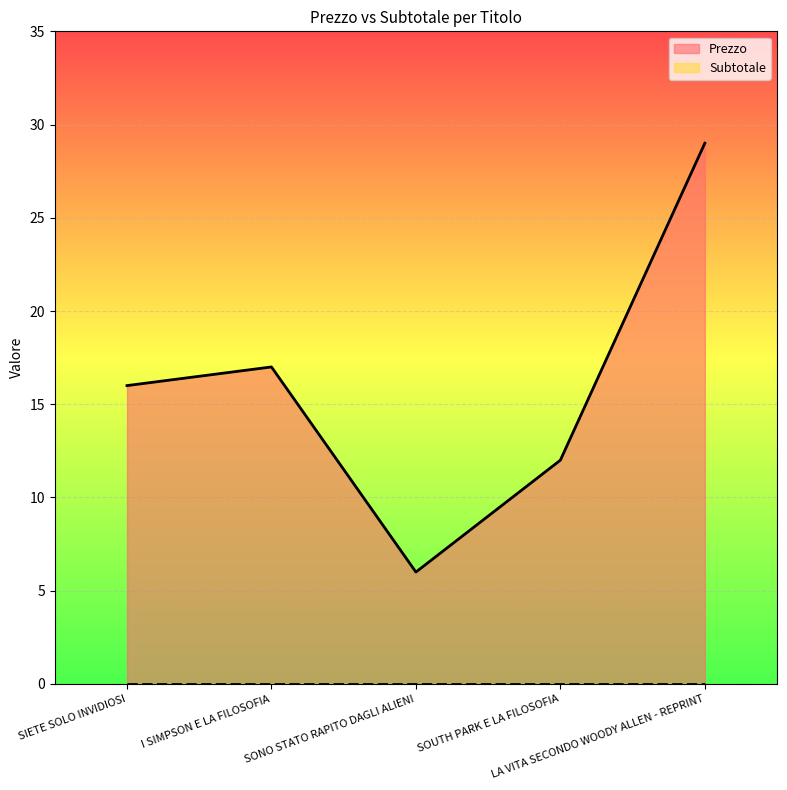

Reading right to left, what are all the values shown in this chart?

29	12	6	17	16